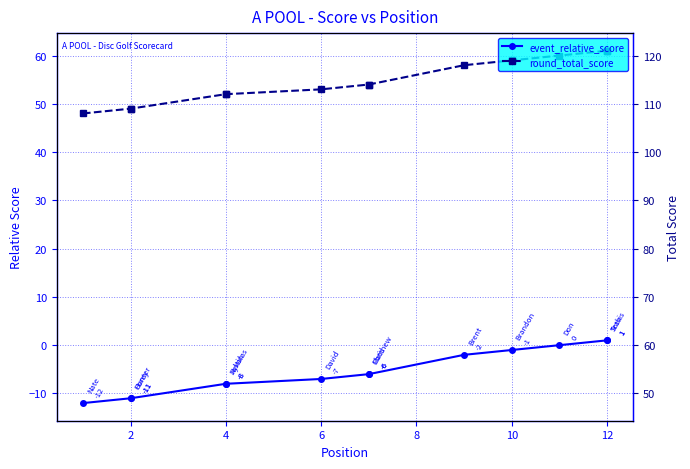

What is the sum of all event_relative_score values?

-70